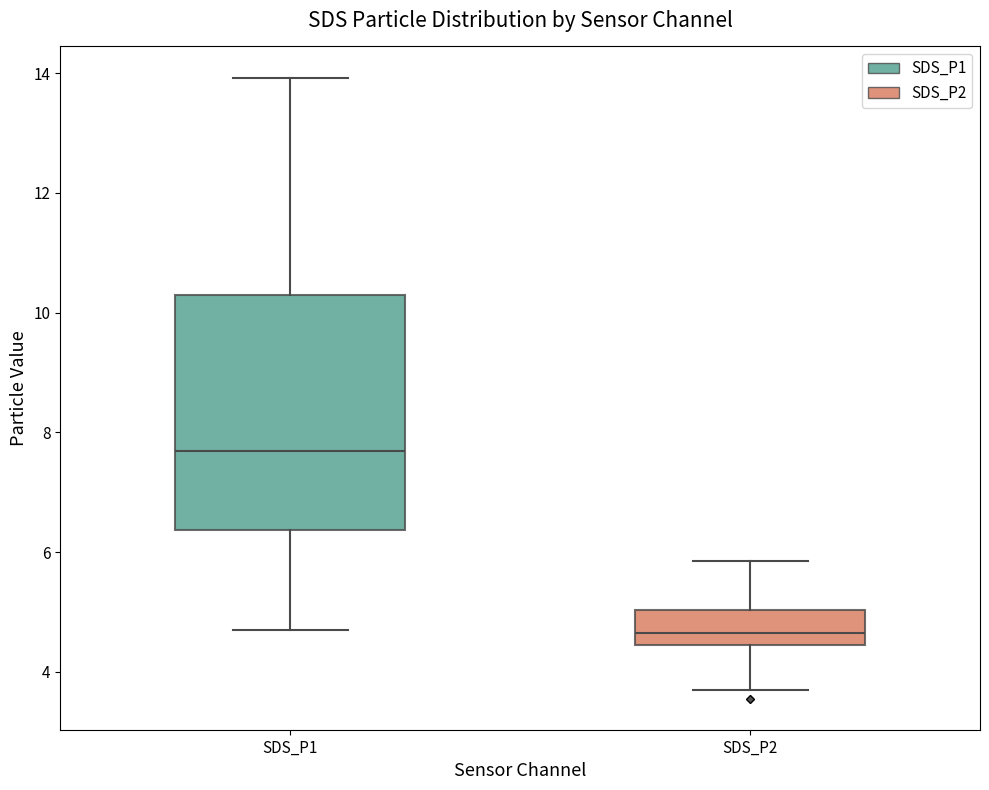

Where does the median line of the box for SDS_P1 sit on the y-axis? The values are not printed on the chart, so give them approximately, as read against the axis.

7.6